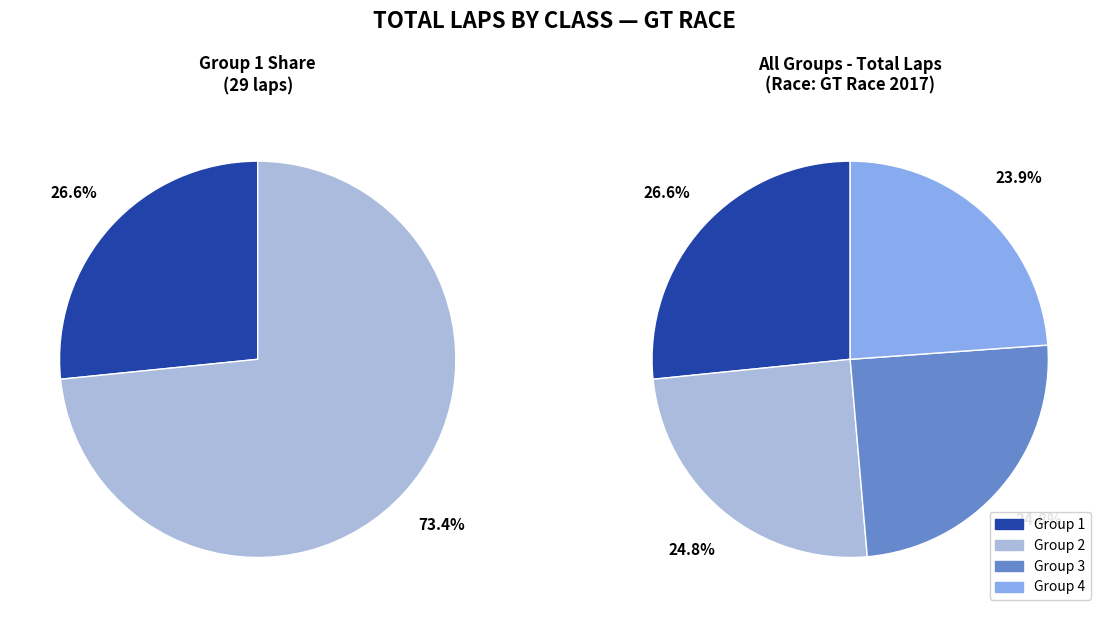

What is the largest slice in the pie chart?

Group 1